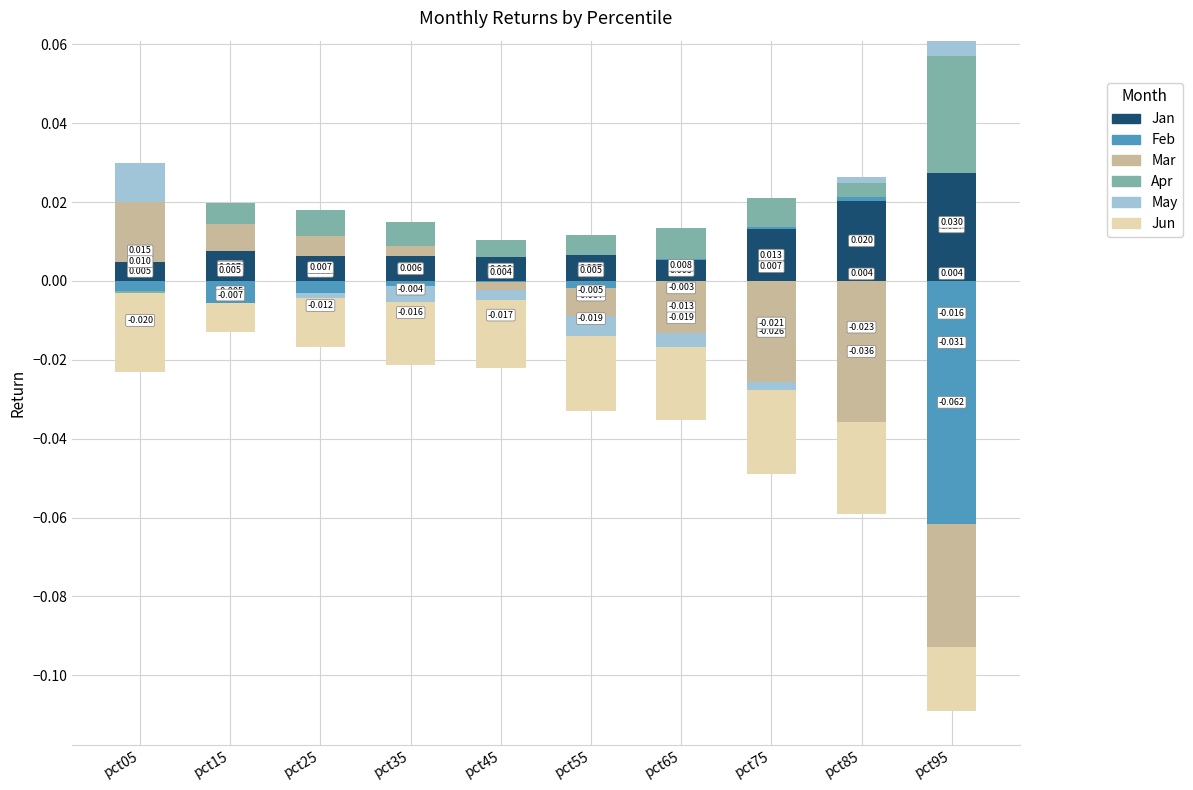

True or false: Jan has a value of 0.0 at pct35.

False